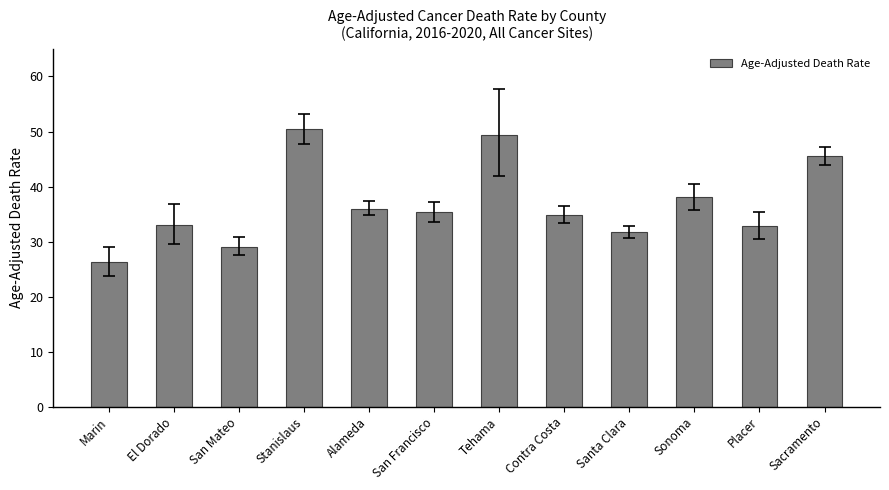

At which label does the data first exceed 35?

Stanislaus